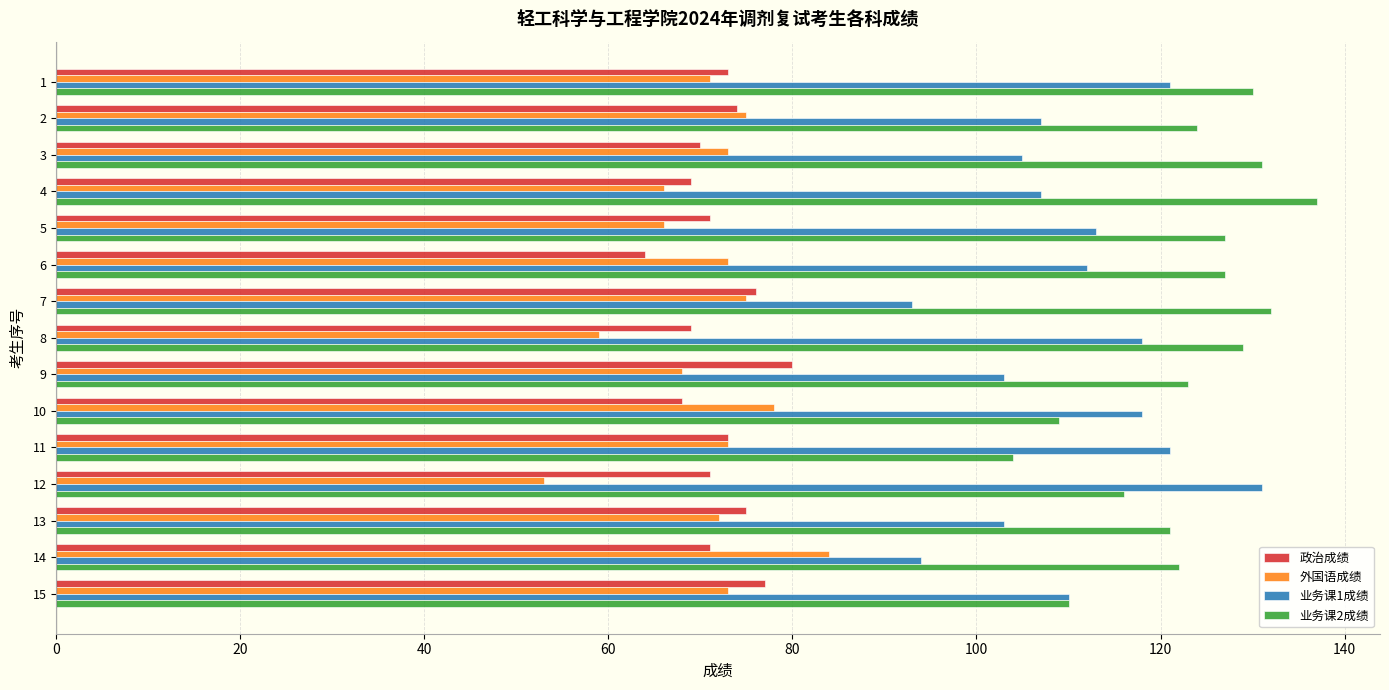

True or false: 业务课1成绩 has a value of 131 at 12.

True